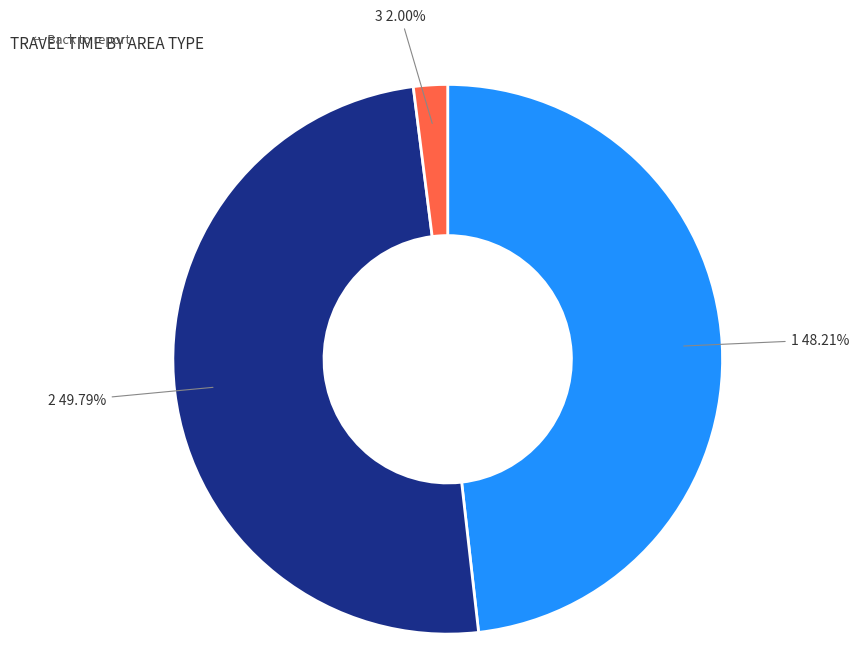

To the nearest percent, what is the average slice percentage?

33%